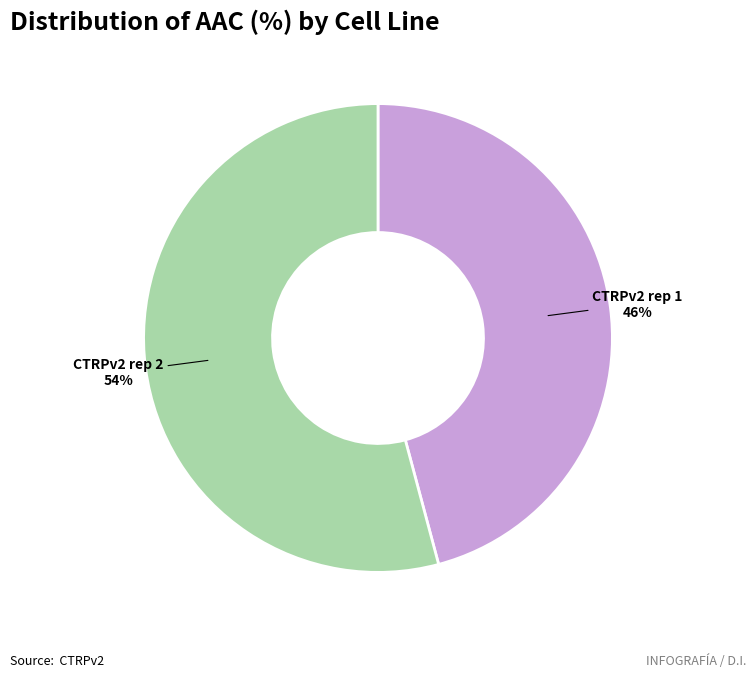

What is the ratio of the value at CTRPv2 rep 2 to the value at CTRPv2 rep 1?

1.2